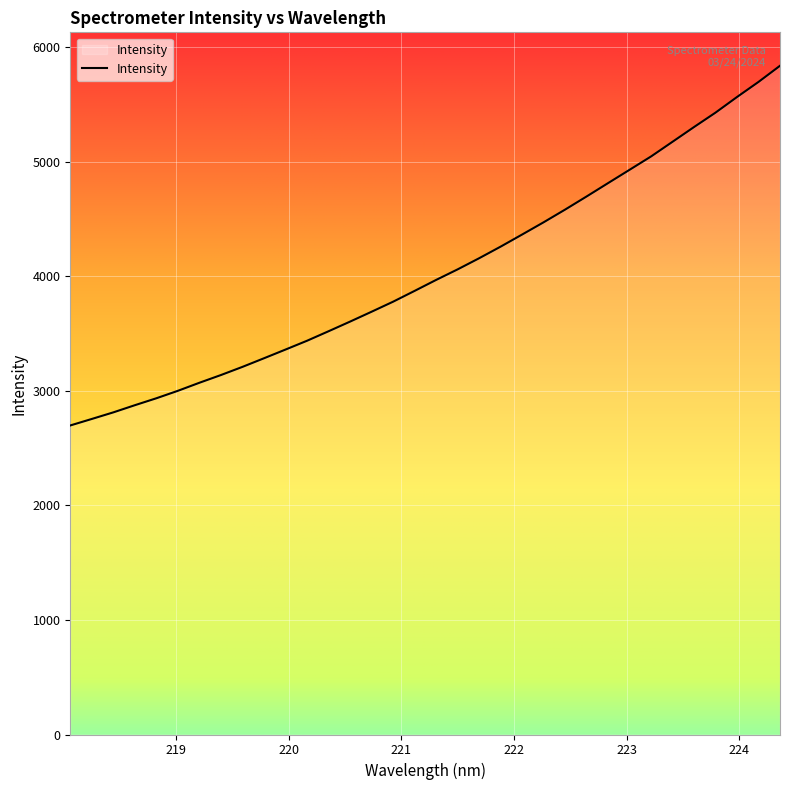

Reading right to left, extract all data points from this chart.

5835.9	5695.0	5563.4	5427.2	5301.5	5173.1	5044.8	4928.3	4812.1	4695.5	4580.9	4470.1	4363.3	4257.7	4156.2	4059.1	3967.0	3871.4	3777.1	3689.5	3603.4	3519.2	3436.3	3359.4	3283.5	3208.3	3137.1	3069.8	2999.5	2934.3	2873.7	2811.2	2753.7	2696.9